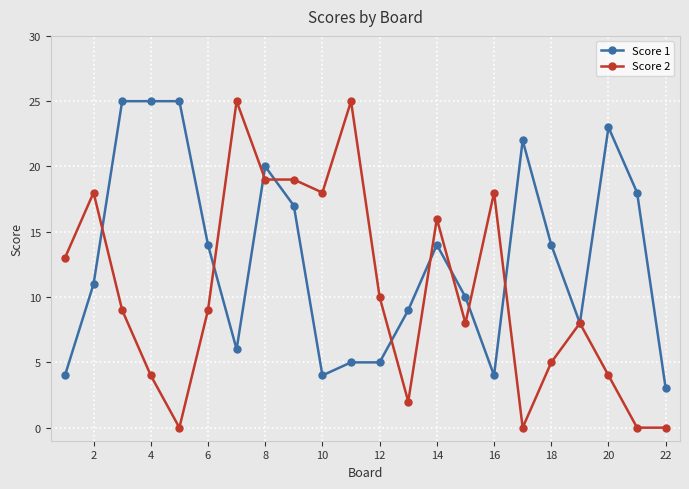

Reading left to right, what are all the values shown in this chart?

Score 1: 4	11	25	25	25	14	6	20	17	4	5	5	9	14	10	4	22	14	8	23	18	3
Score 2: 13	18	9	4	0	9	25	19	19	18	25	10	2	16	8	18	0	5	8	4	0	0